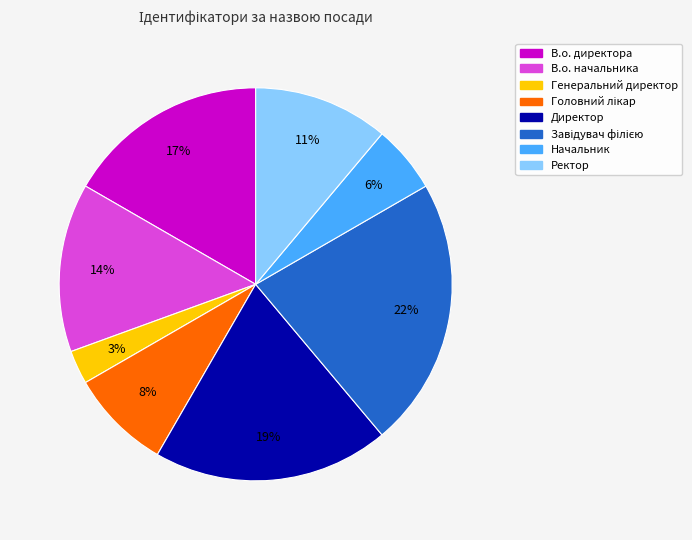

Count the number of slices in the pie.

8